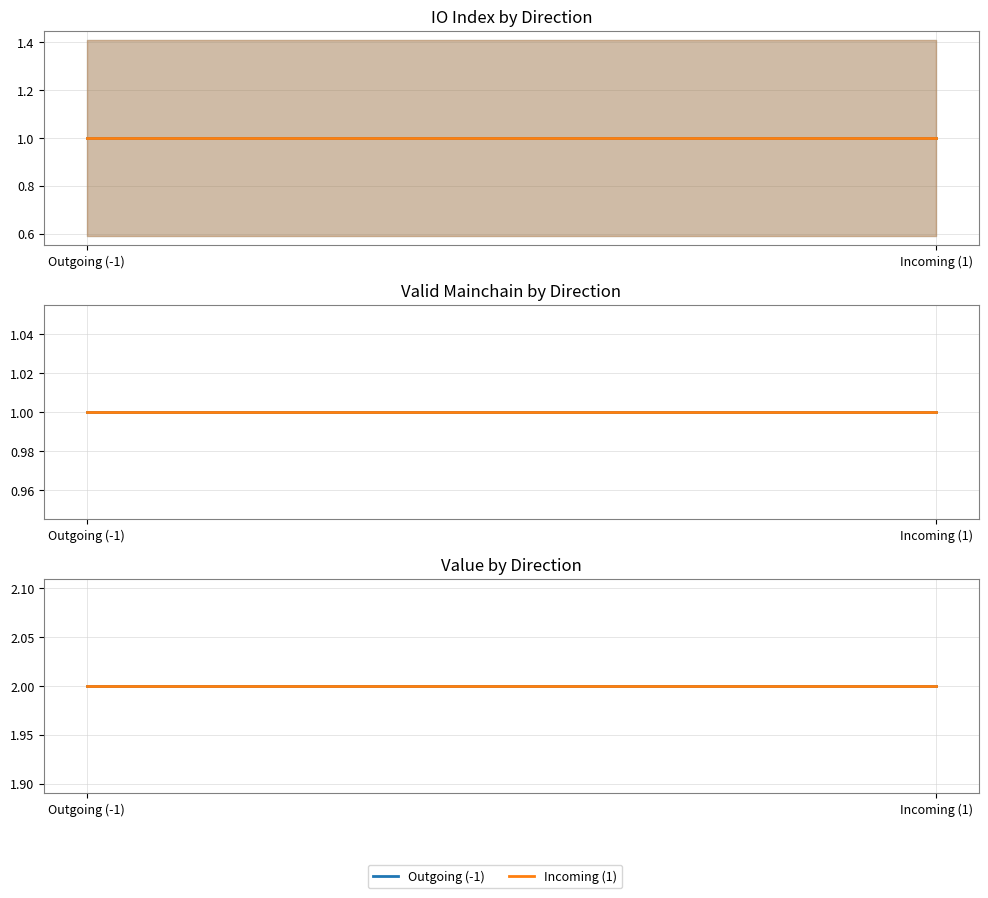

Is this an area chart (filled region under the line)?

No